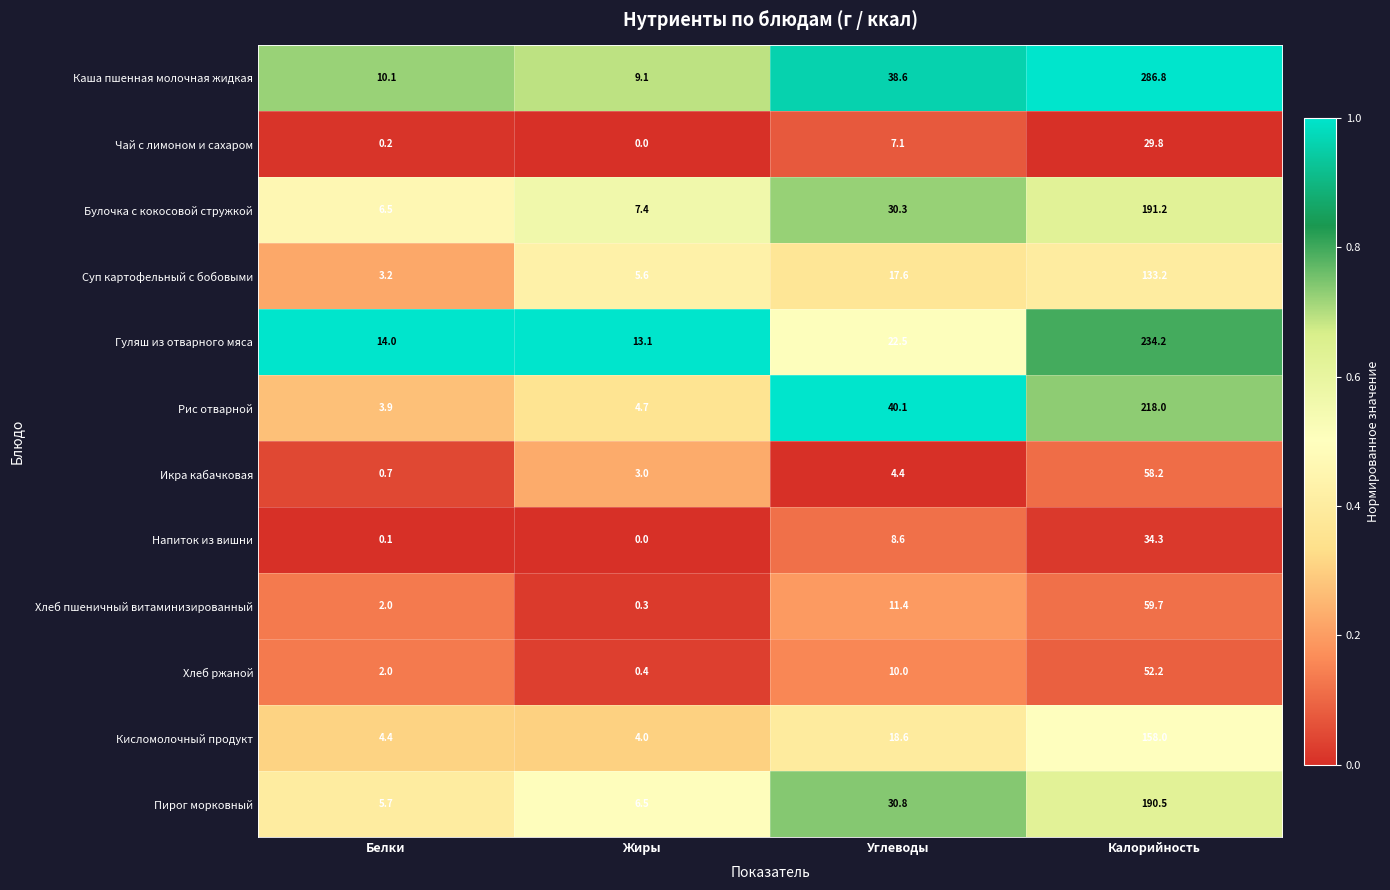

Which series has the widest spread of values?

Каша пшенная молочная жидкая